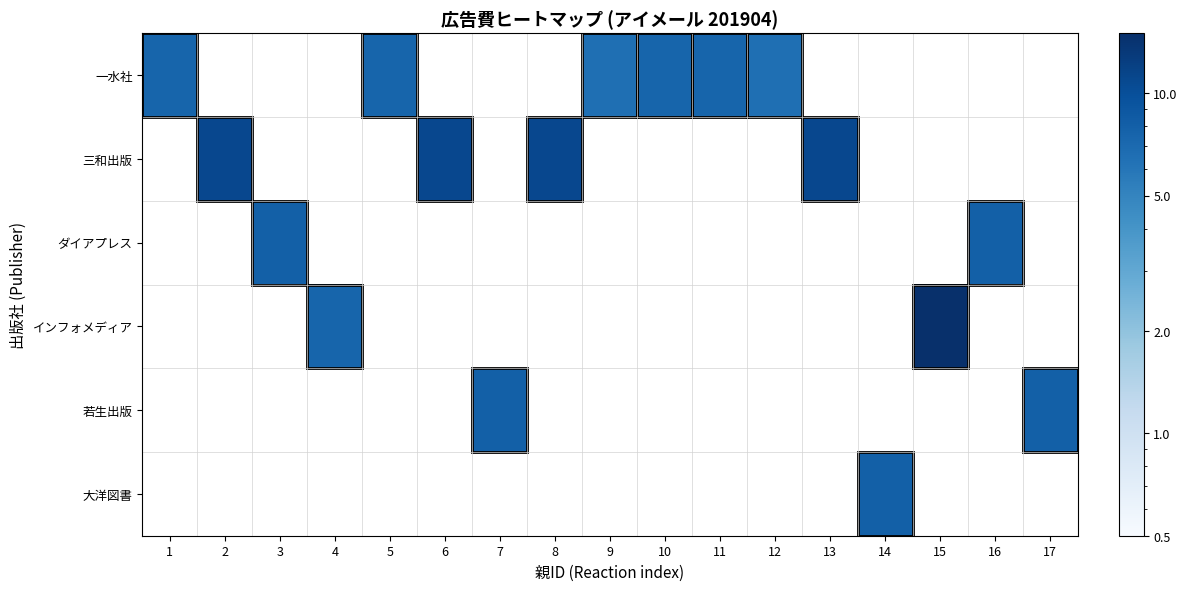

How many categories are shown in the chart?

17